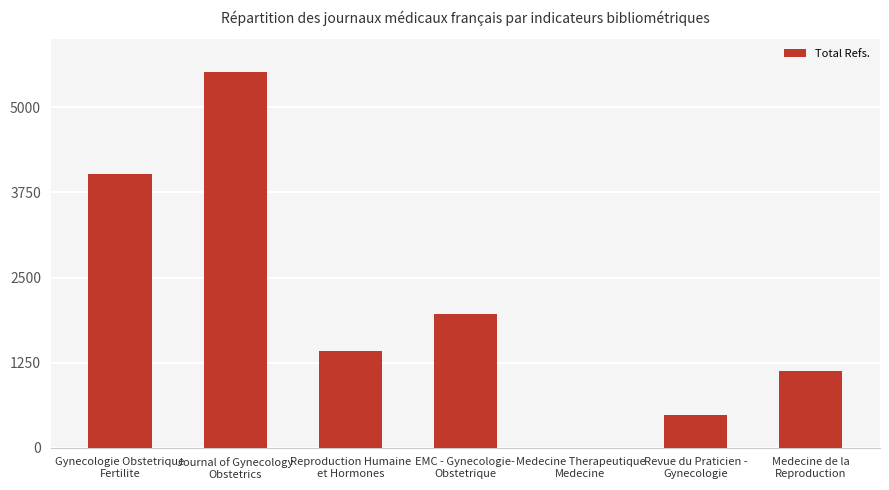

How many positive values are there?

6